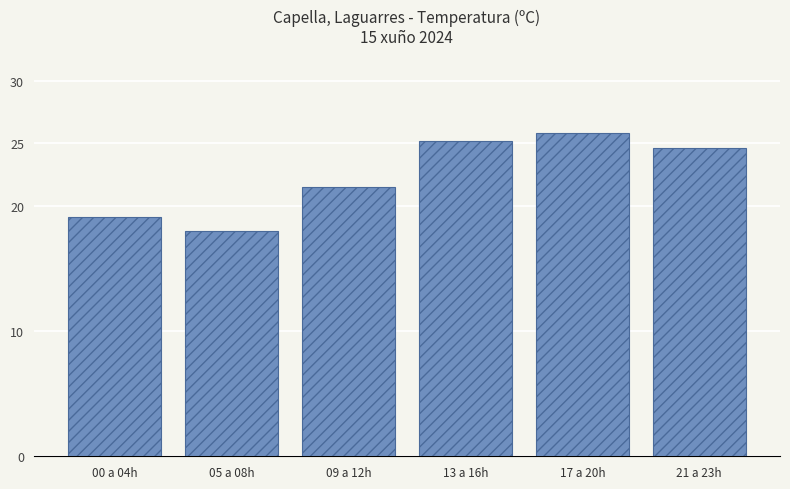

What is the difference between the maximum and minimum values?

7.8